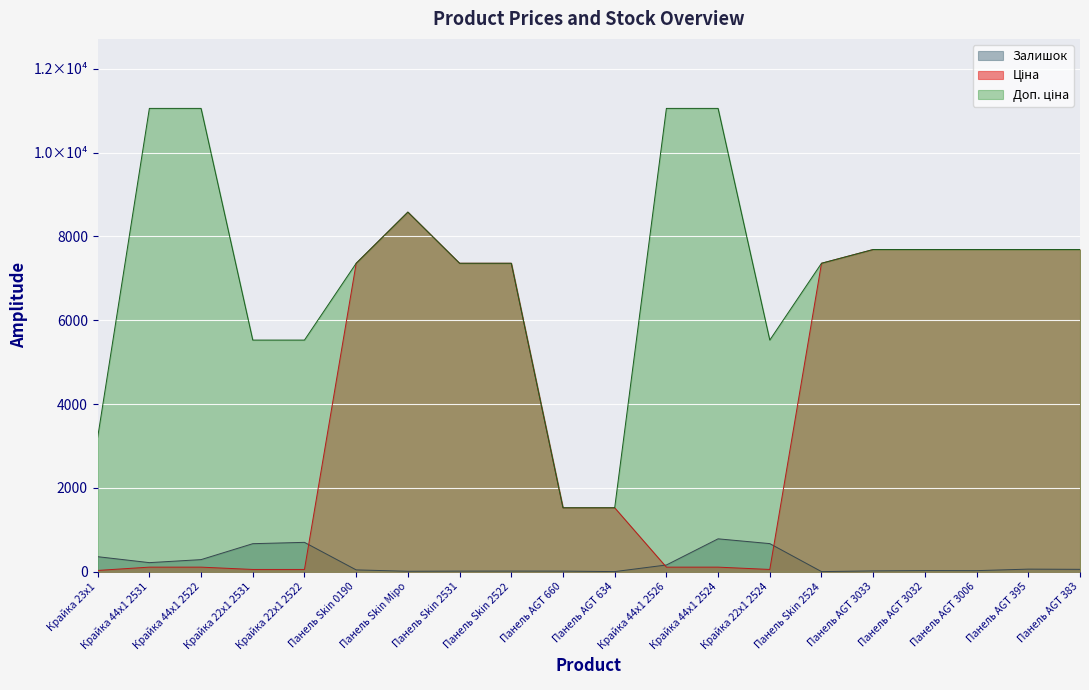

What position from the left is Панель AGT 660?

10